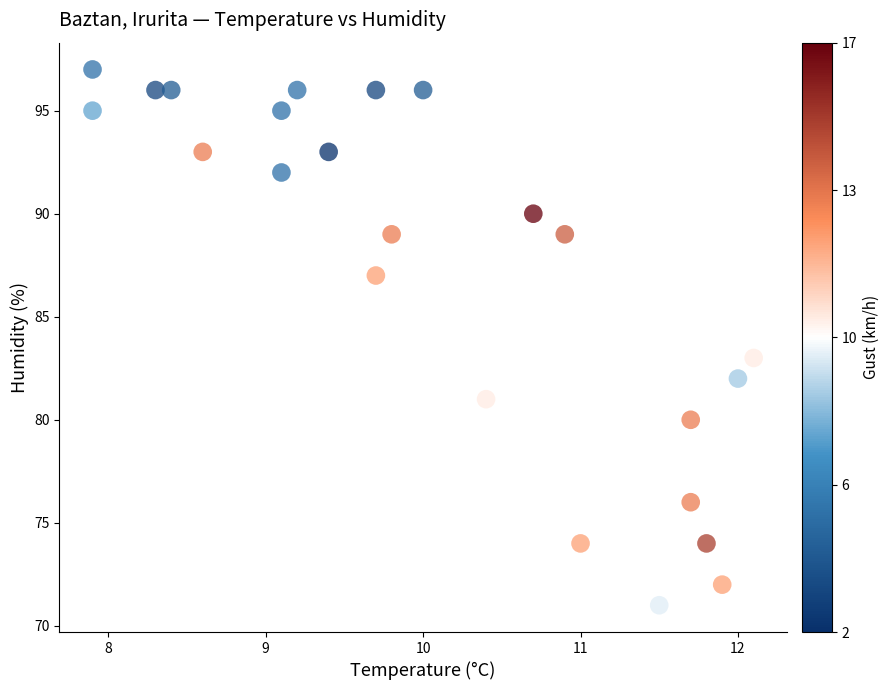

What is the range of Y values (max minus min)?

26